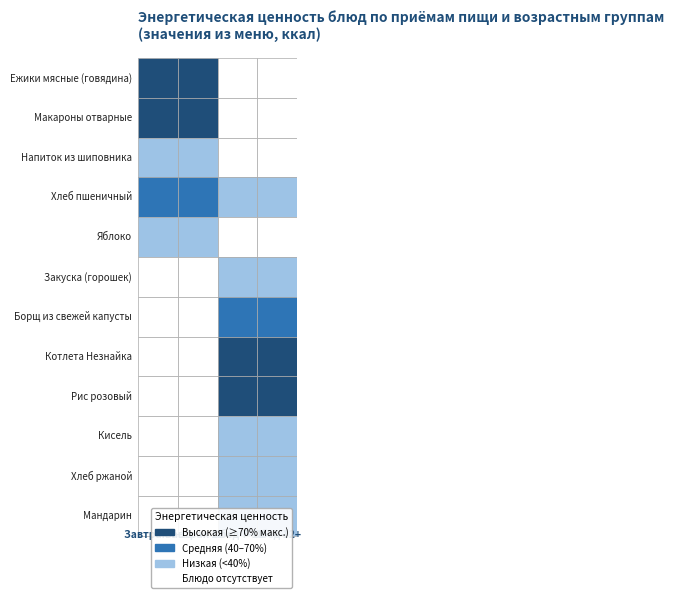

List the series in order of their peak value, lowest first.

Завтрак 7-11, Завтрак 12+, Обед 7-11, Обед 12+